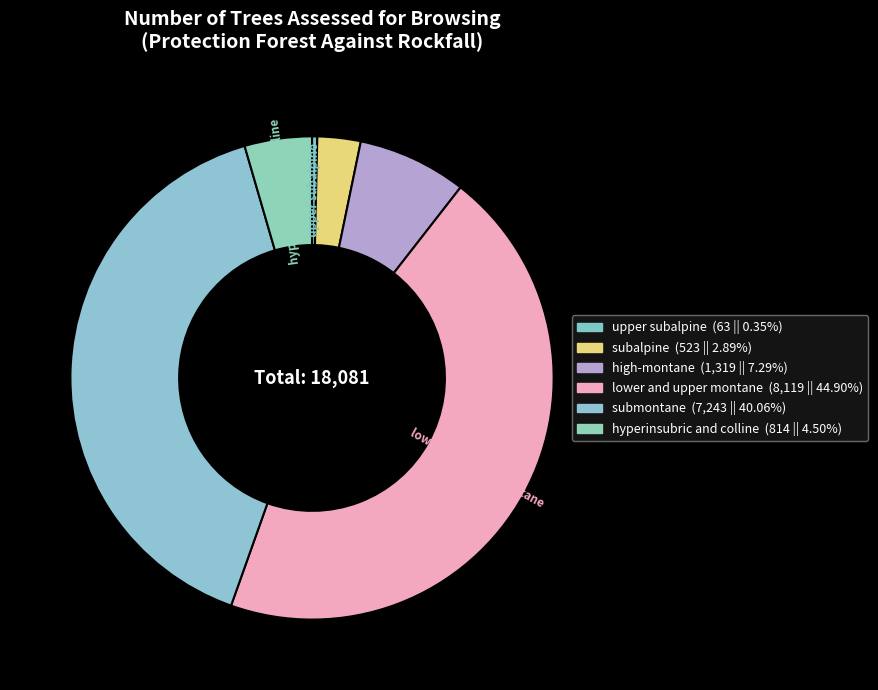

Is the sum of lower and upper montane and hyperinsubric and colline greater than half?

No